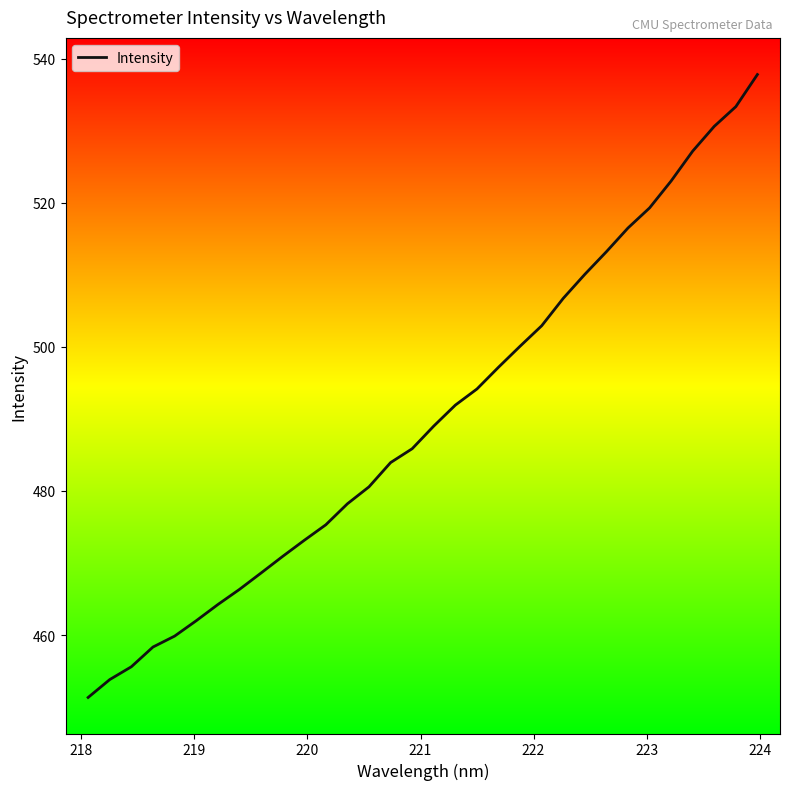

What is the minimum value shown in the chart?

451.4